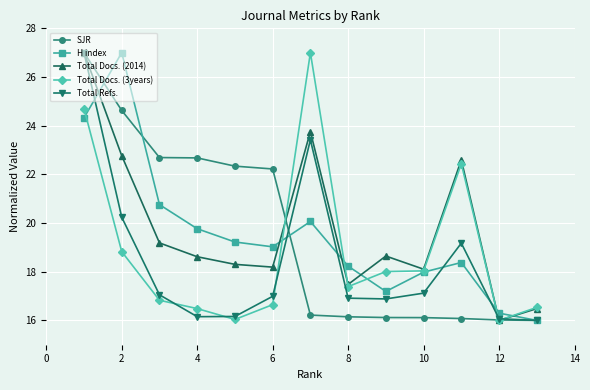

What is the difference between the maximum and second lowest values in the Total Refs. series?

10.9